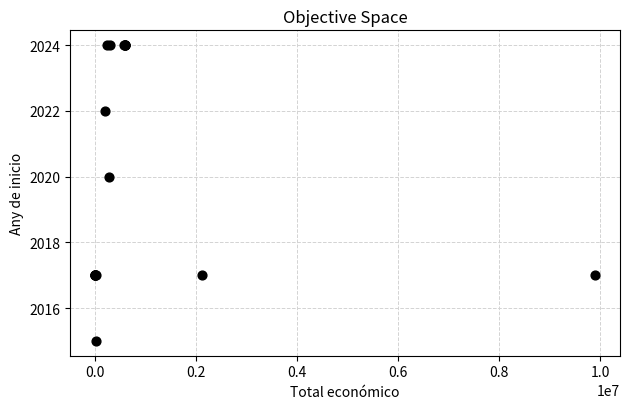

What Y value in the scatter plot is closest to 2019?

2020